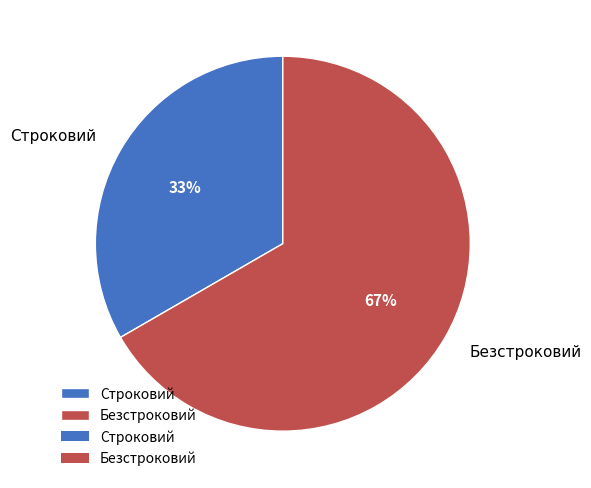

Is Безстроковий the majority of the pie?

Yes